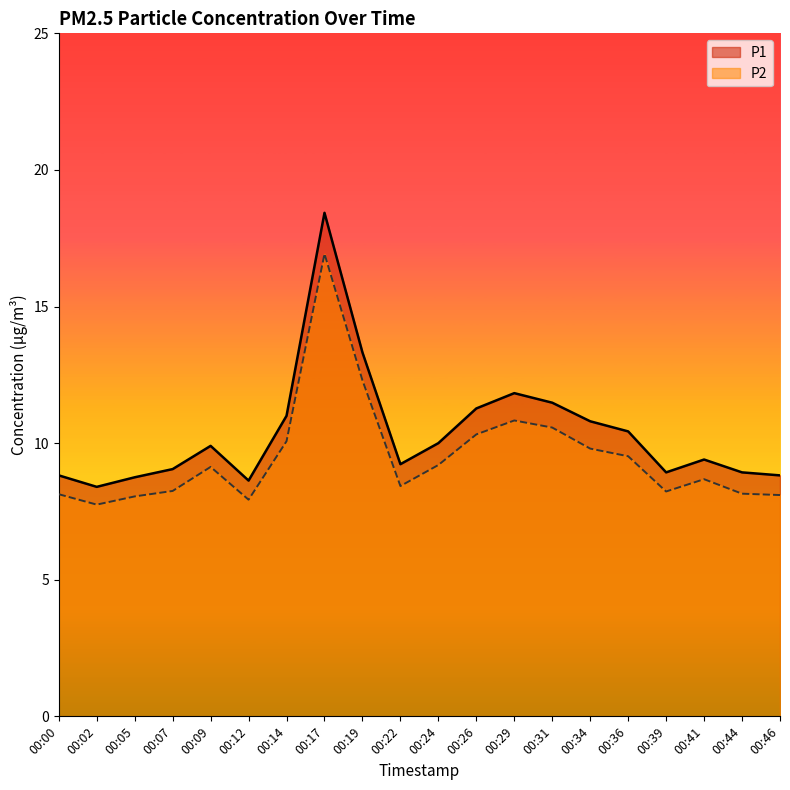

What is the spread (max minus min) of values at 00:34?

1.0